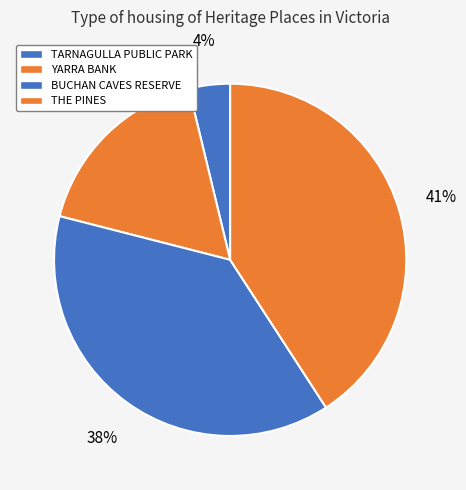

Count the number of slices in the pie.

4